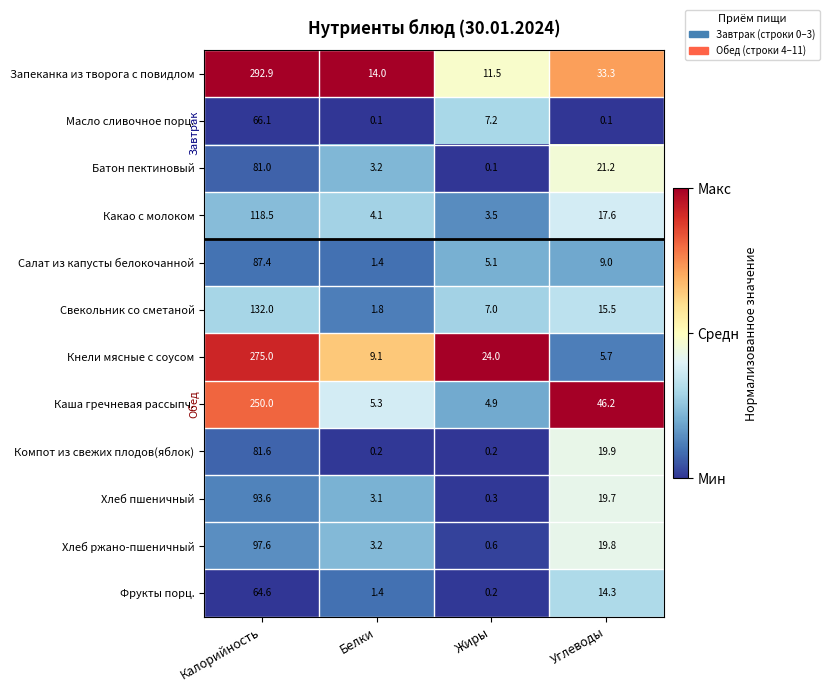

Rank the categories by Каша гречневая рассыпч. value from highest to lowest.

Калорийность, Углеводы, Белки, Жиры